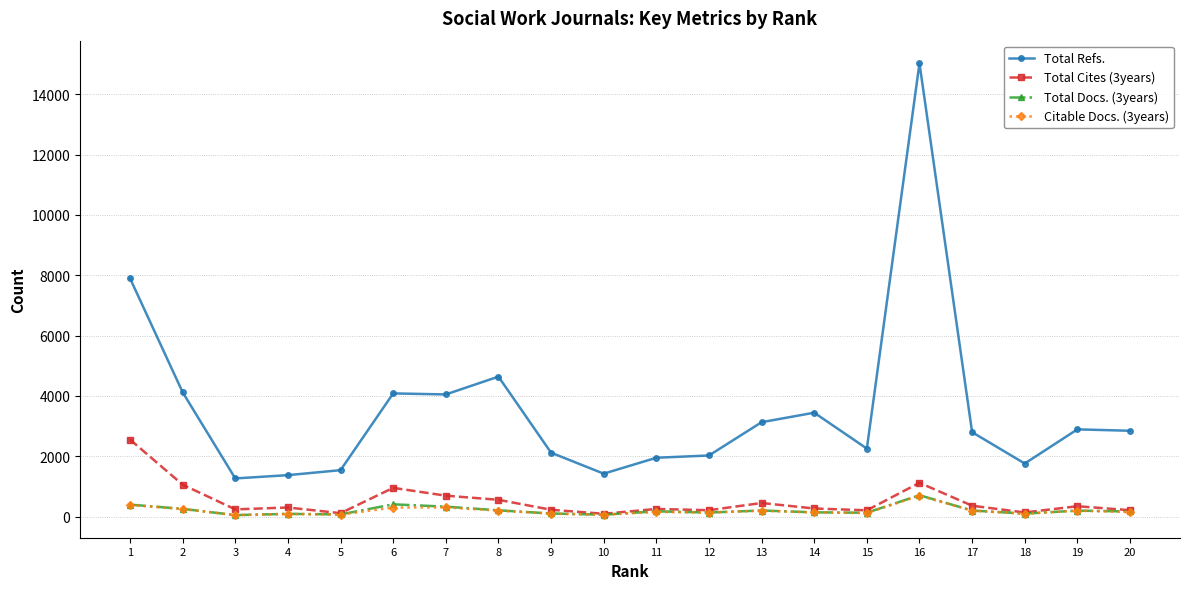

Which series has the largest total across all categories?

Total Refs.